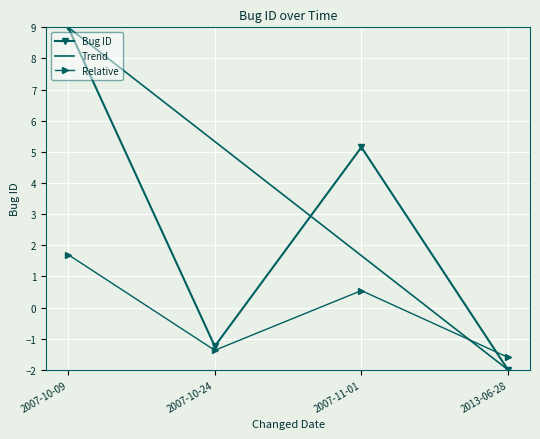

Between which two adjacent categories do Relative and Bug ID first intersect?

2007-11-01 and 2013-06-28